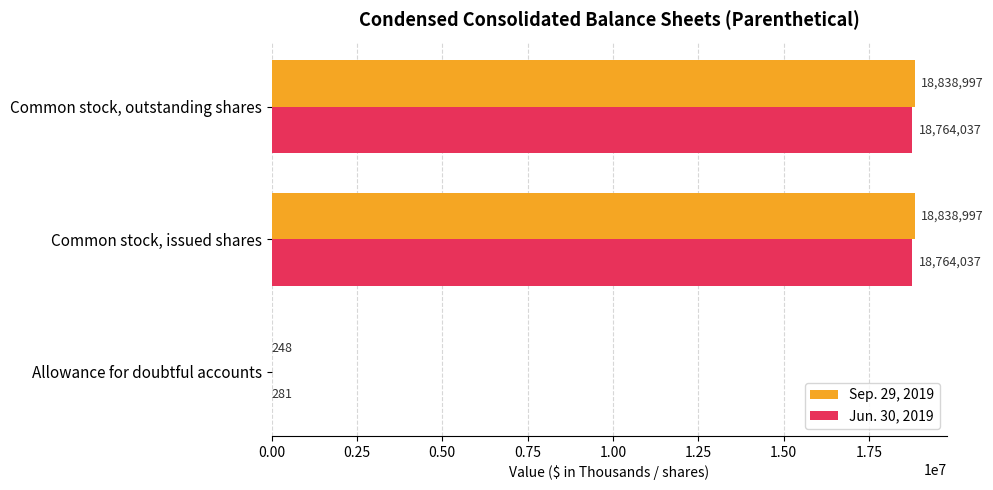

Between Allowance for doubtful accounts and Common stock, outstanding shares, which series saw the biggest shift?

Sep. 29, 2019